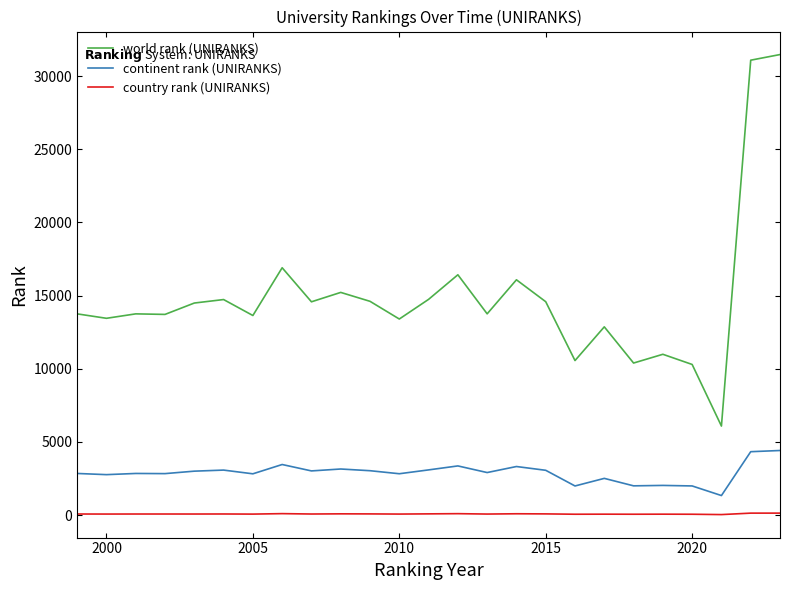

At how many categories does at least one series exceed 13108?

19